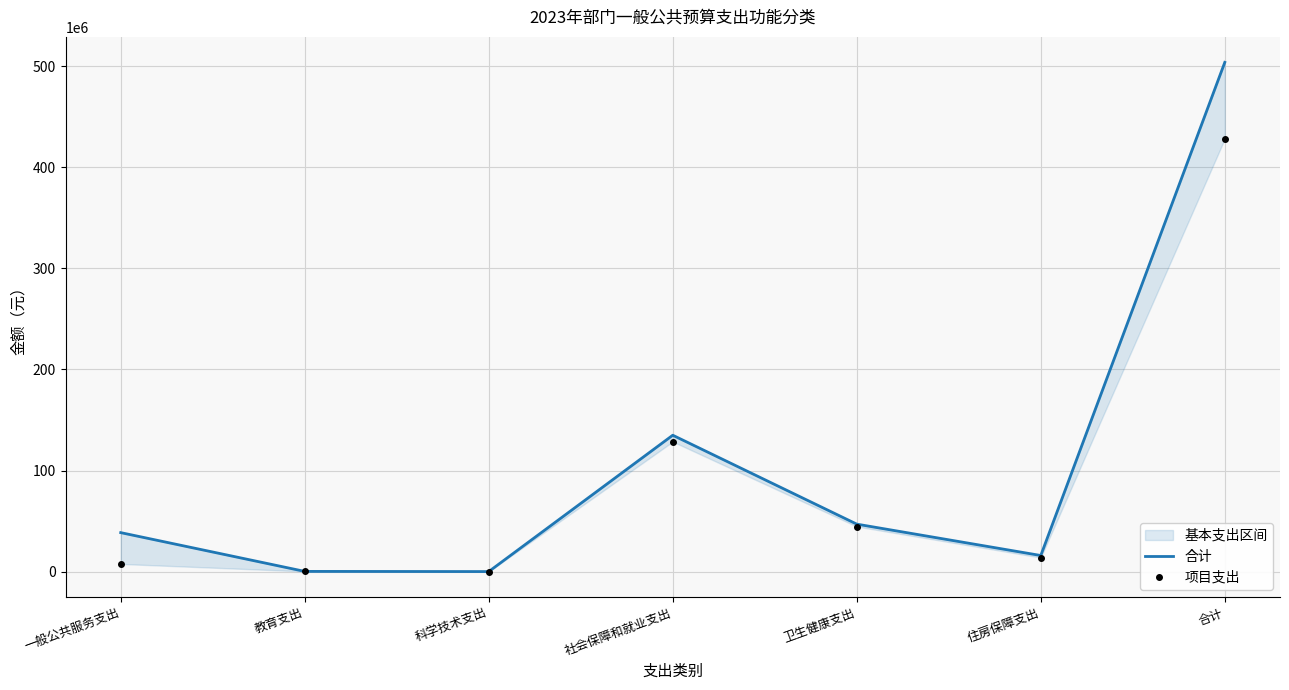

Reading left to right, list all the values displayed in this chart.

合计: 38546300	194000	25000	134897700	46946200	15914600	503745400
项目支出: 7570400	194000	25000	128522700	44596200	13900000	428210300